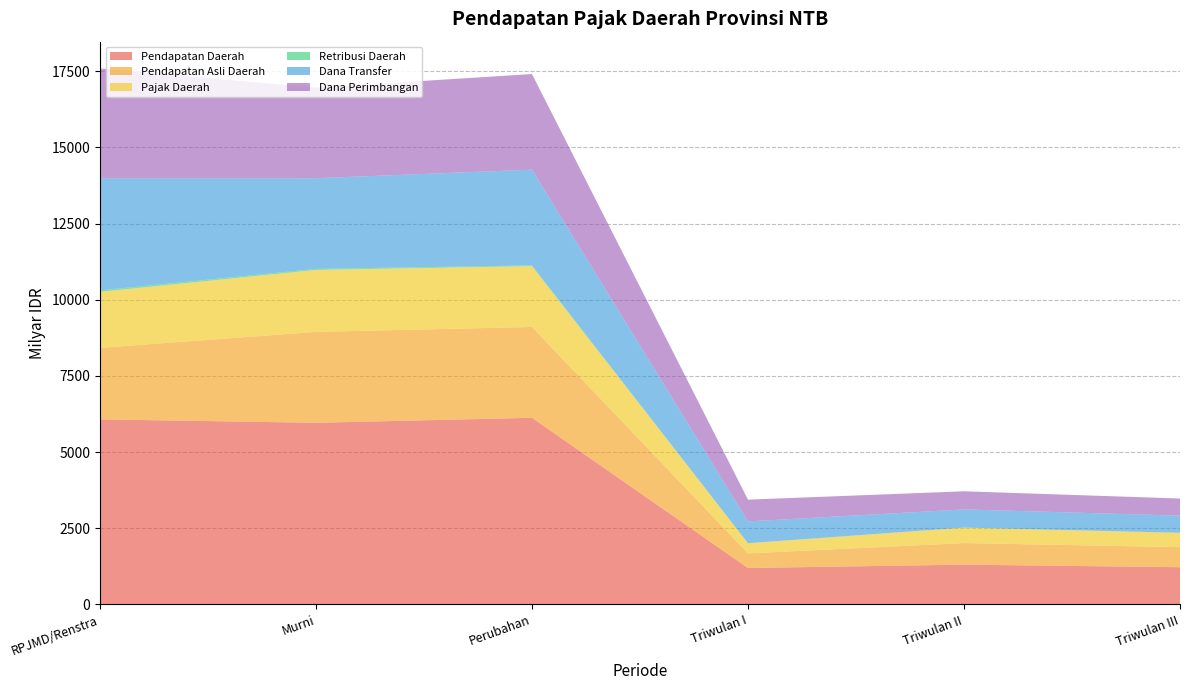

Reading left to right, list all the values displayed in this chart.

Pendapatan Daerah: 6074.0	5961.3	6125.2	1194.4	1304.3	1220.8
Pendapatan Asli Daerah: 2347.6	2985.3	2982.3	480.0	709.0	658.3
Pajak Daerah: 1838.4	2032.2	1996.2	332.7	505.7	469.6
Retribusi Daerah: 48.8	36.2	24.9	2.5	3.1	2.1
Dana Transfer: 3679.1	2975.1	3142.9	714.4	595.3	562.4
Dana Perimbangan: 3606.2	2973.4	3139.6	714.4	595.3	562.4